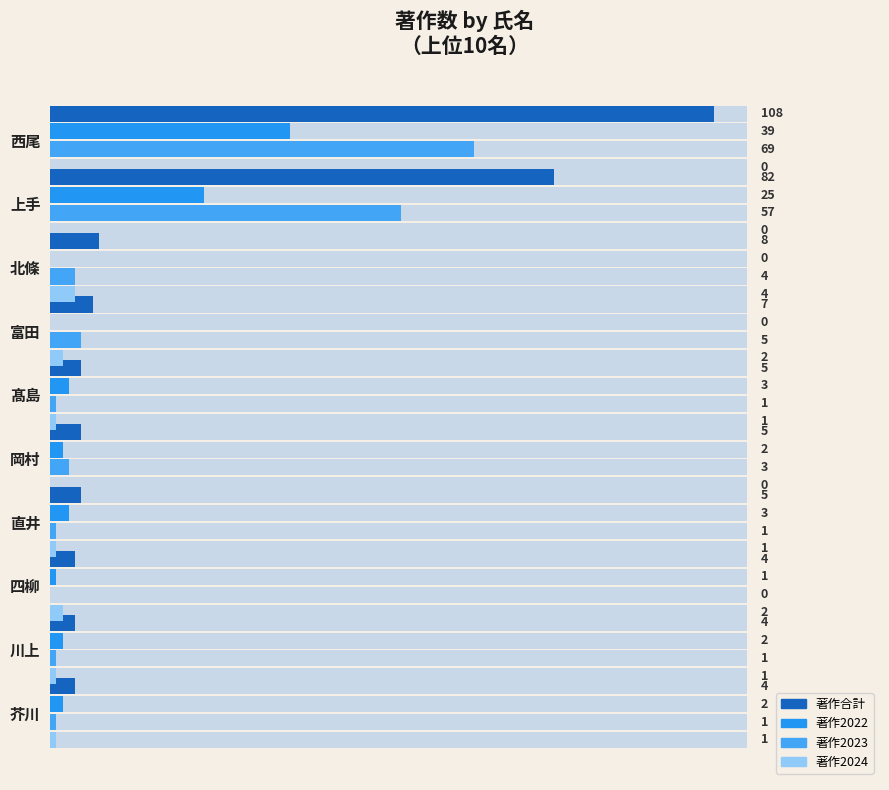

Reading left to right, what are all the values shown in this chart?

著作合計: 108	82	8	7	5	5	5	4	4	4
著作2022: 39	25	0	0	3	2	3	1	2	2
著作2023: 69	57	4	5	1	3	1	0	1	1
著作2024: 0	0	4	2	1	0	1	2	1	1